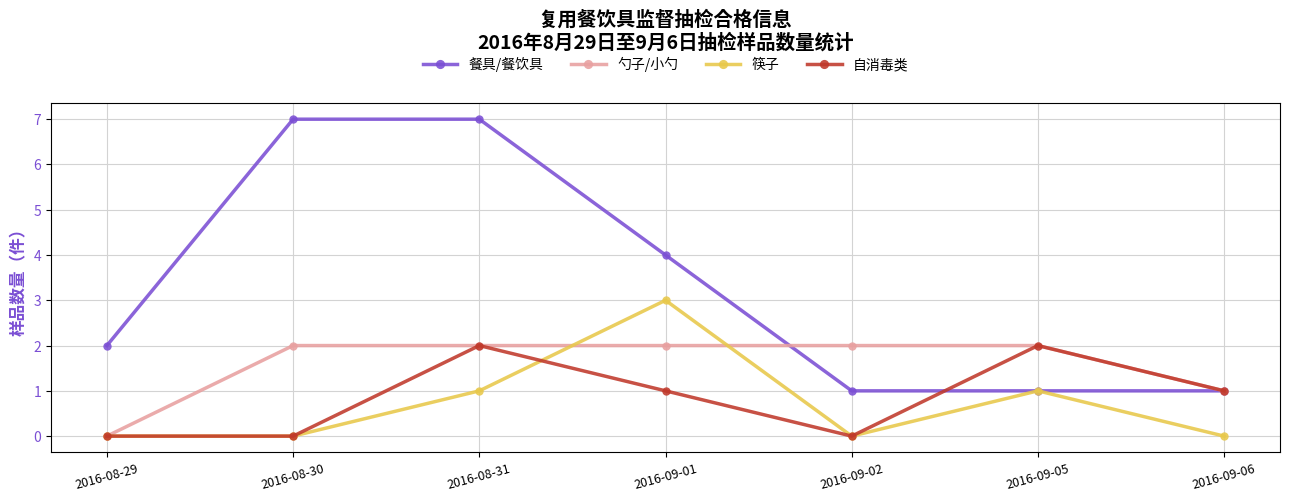

What is the maximum value for 餐具/餐饮具?

7